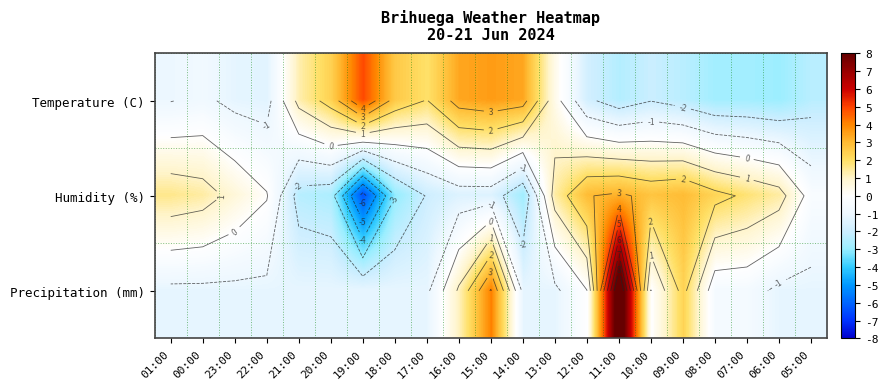

The value of Humidity (%) at 10:00 is 2.7. True or false?

True